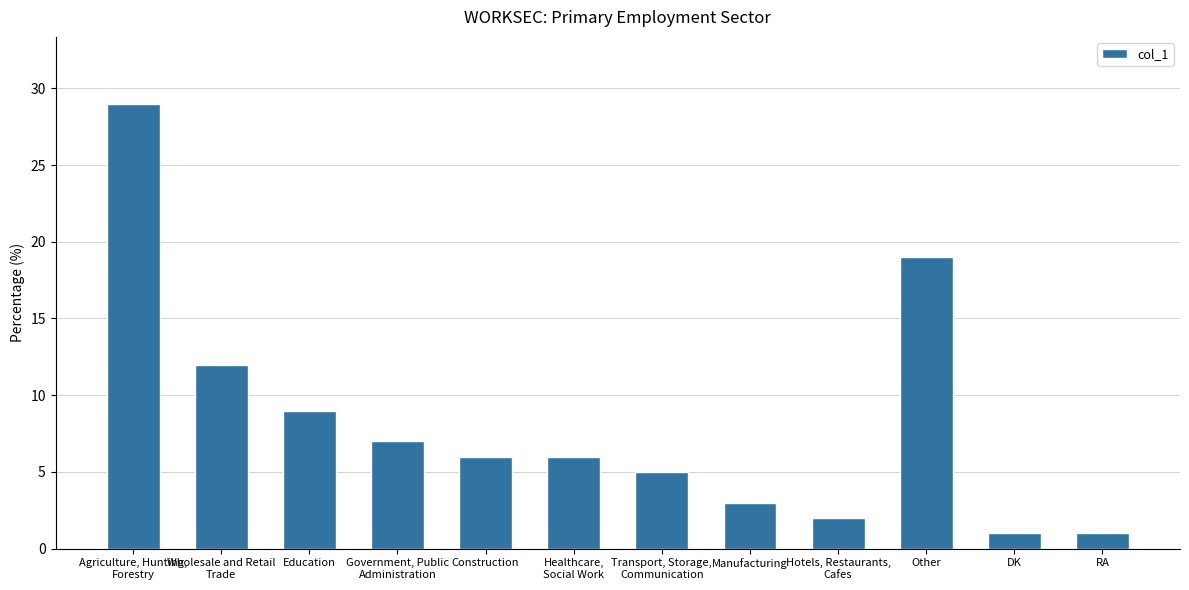

What is the sum of all values?

100